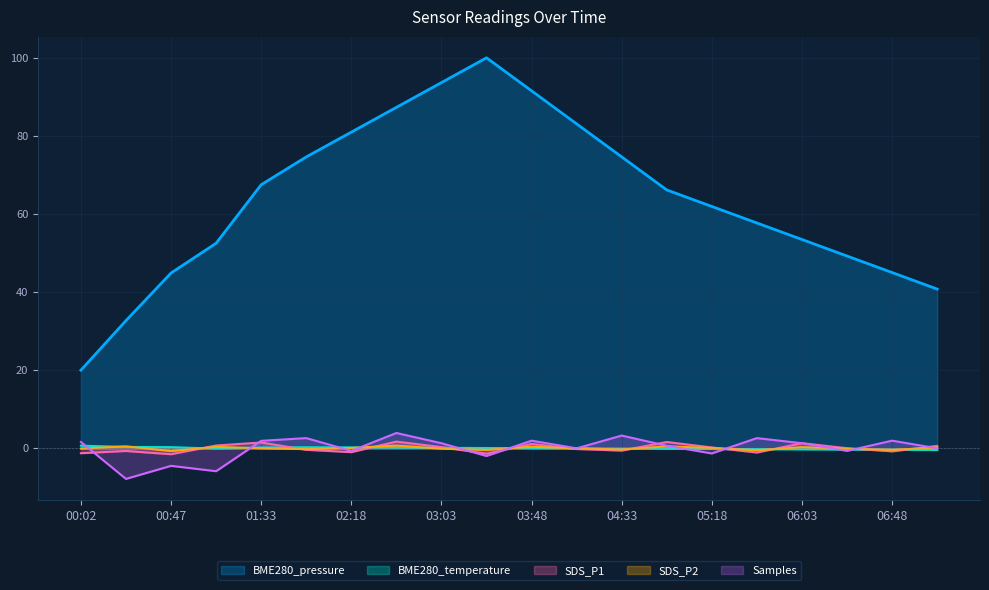

What is the label of the 2nd point from the left?

00:25